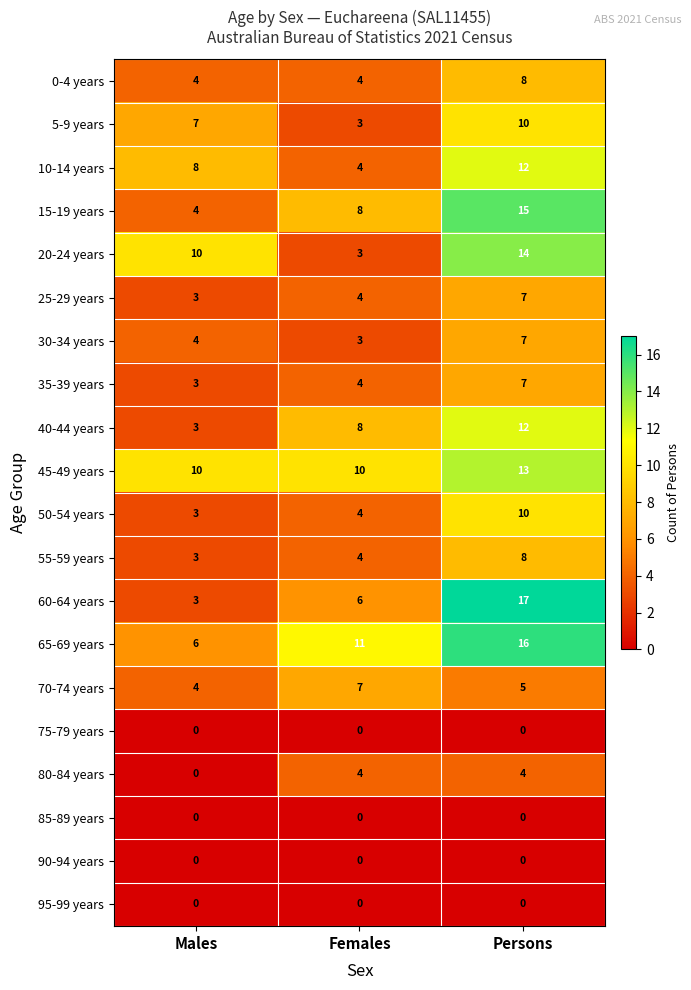

Count the number of categories in the chart.

3